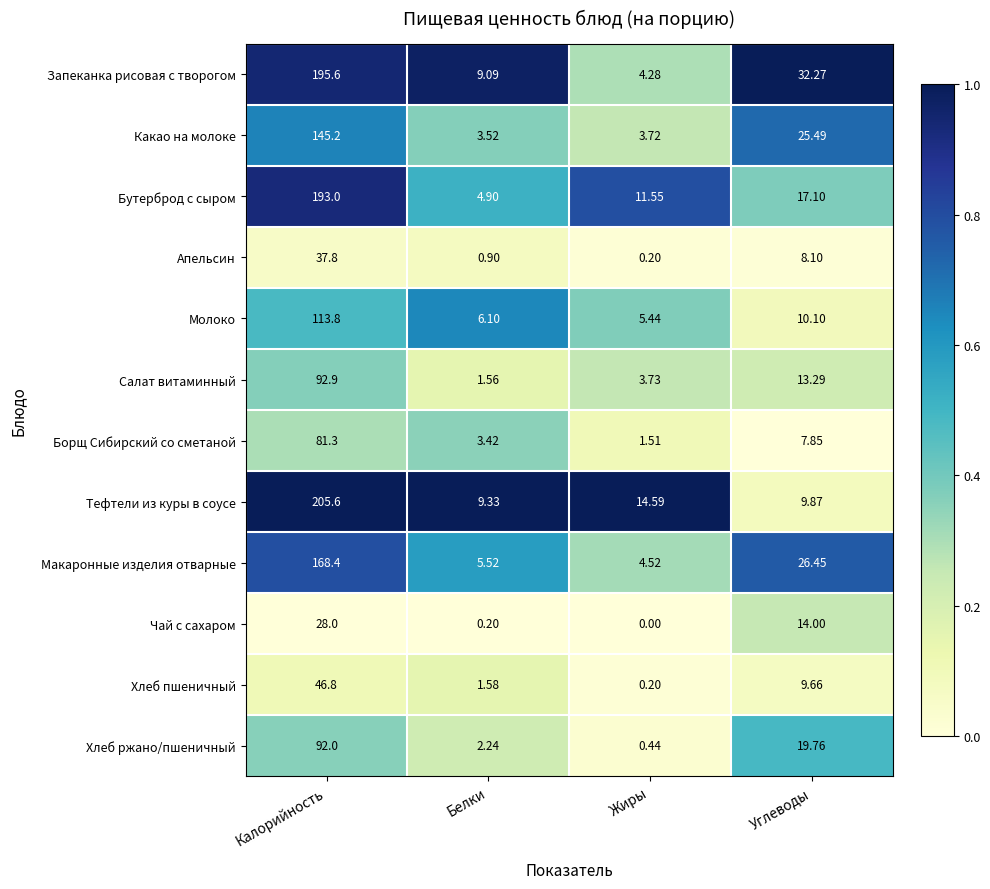

At which label does Какао на молоке first exceed 25?

Калорийность